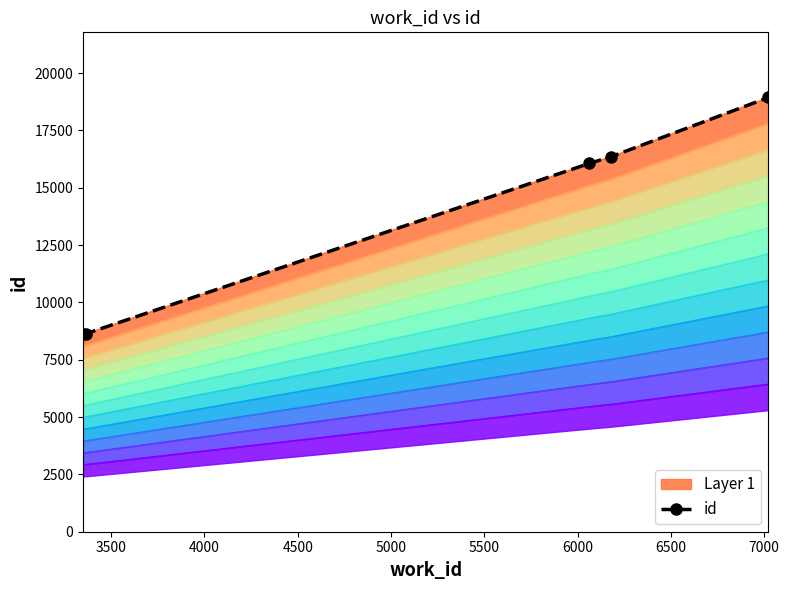

What is the minimum value for id?

8622